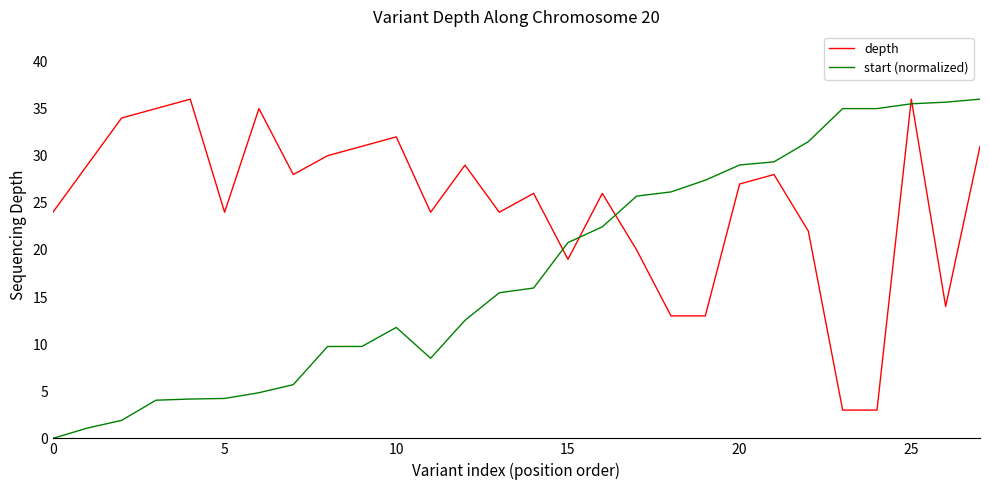

List the series in order of their overall mean, highest first.

depth, start (normalized)